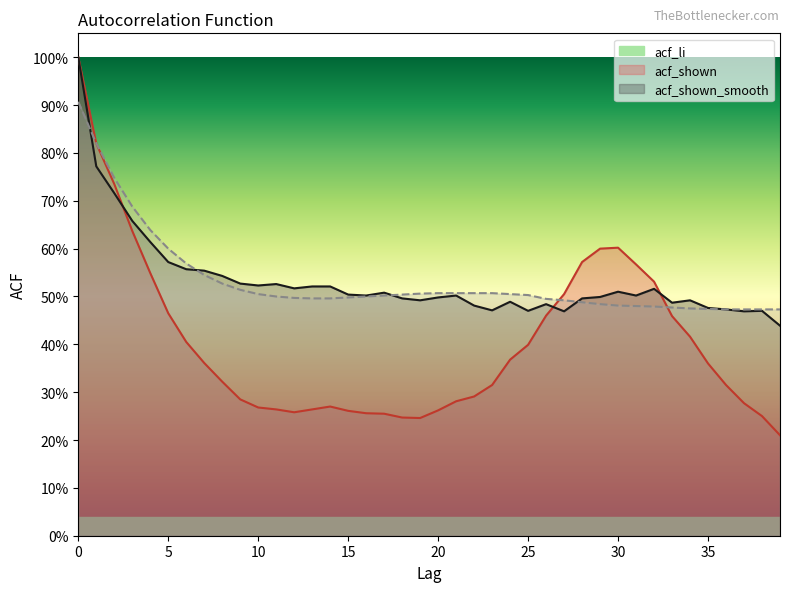

Which series has the largest range (max minus min)?

acf_li